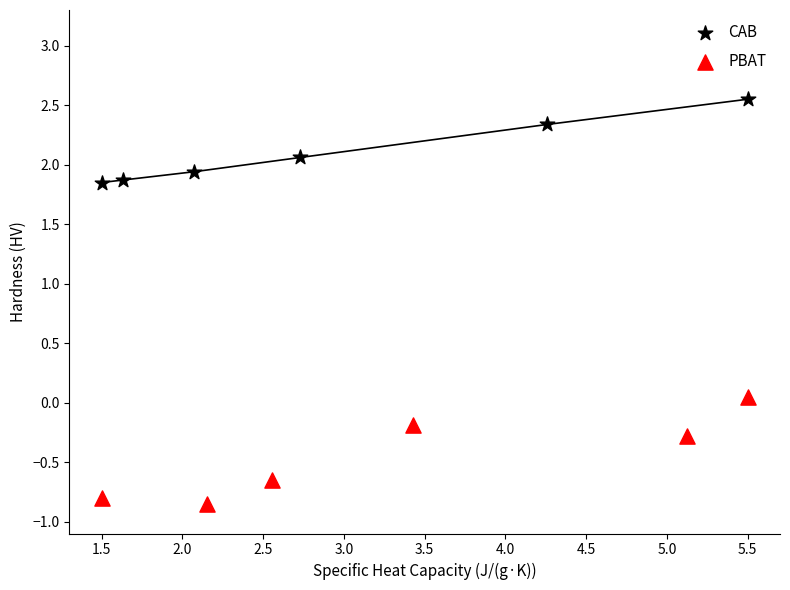

Which series reaches the minimum Y coordinate?

PBAT